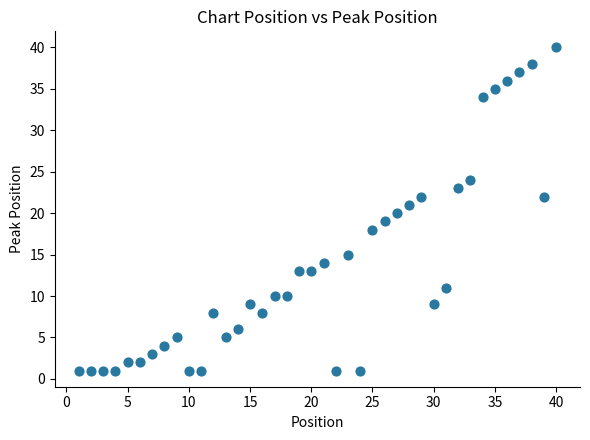

What is the range of Y values (max minus min)?

39